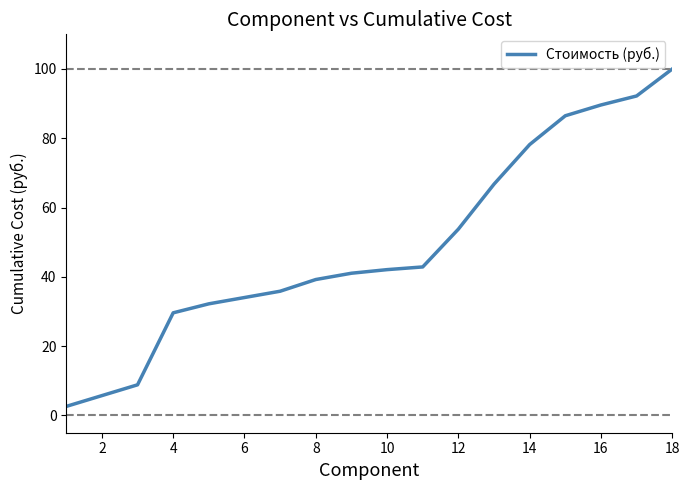

What is the smallest value displayed?

2.6